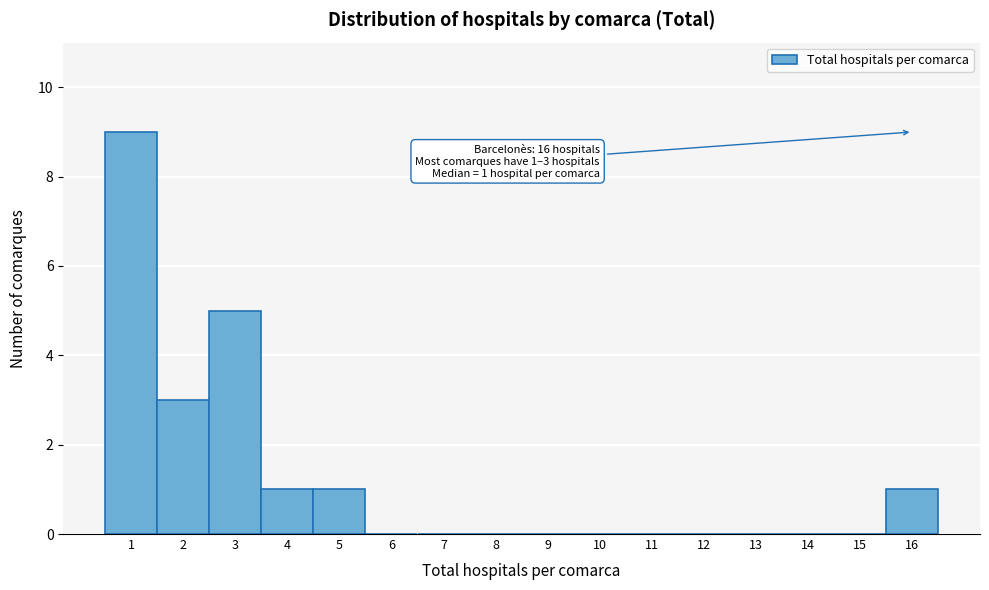

Which range on the x-axis has the tallest bar?

0.5 to 1.5